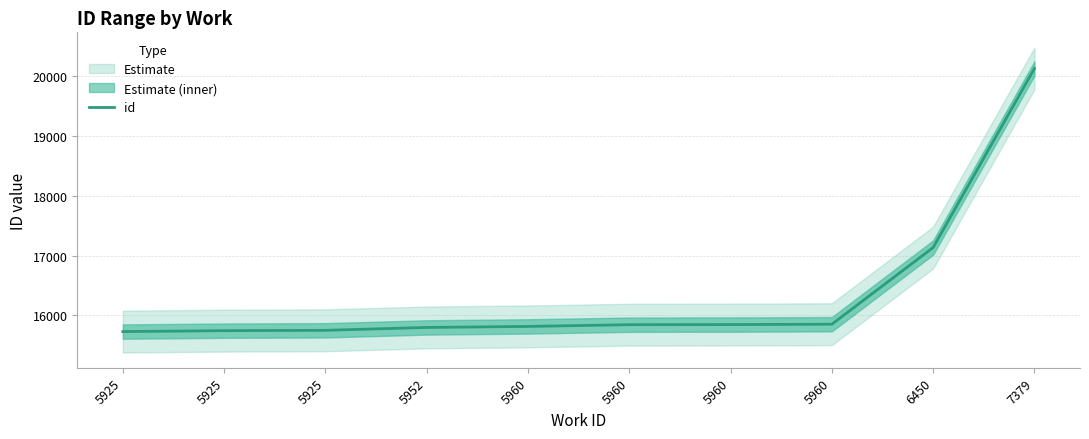

What is the difference between the values at 5960 and 6450?

1283